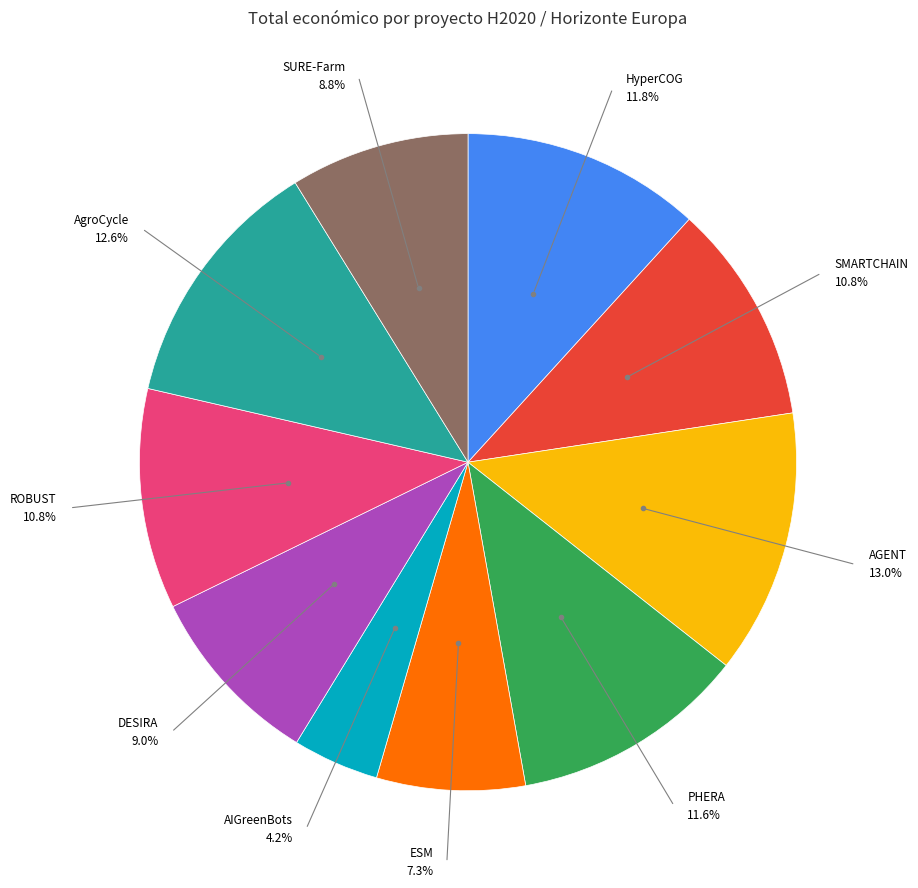

To the nearest percent, what is the difference between the largest and smallest slice percentages?

9%